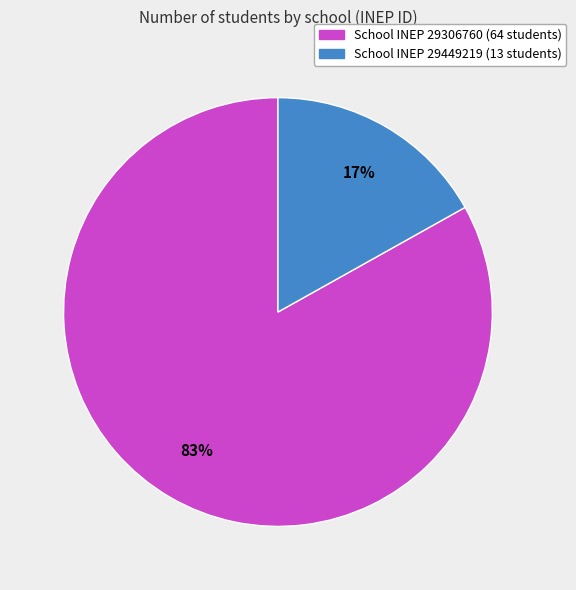

Count the number of slices in the pie.

2